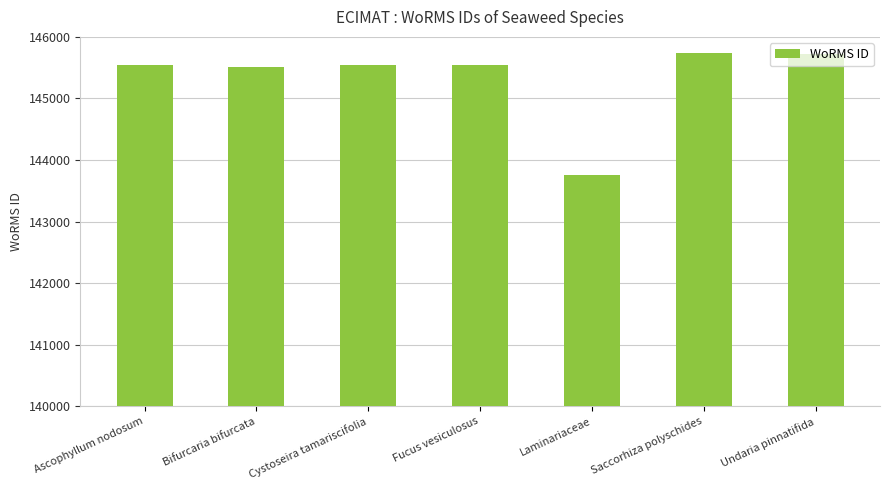

What is the sum of the values at Bifurcaria bifurcata and Saccorhiza polyschides?

291238